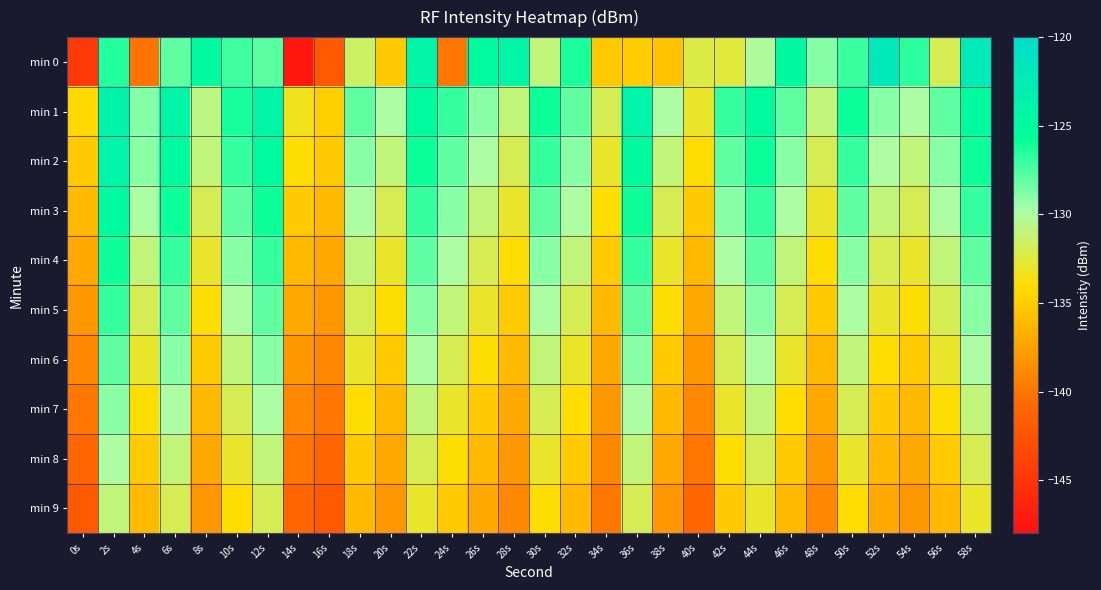

Which series has the widest spread of values?

min 0